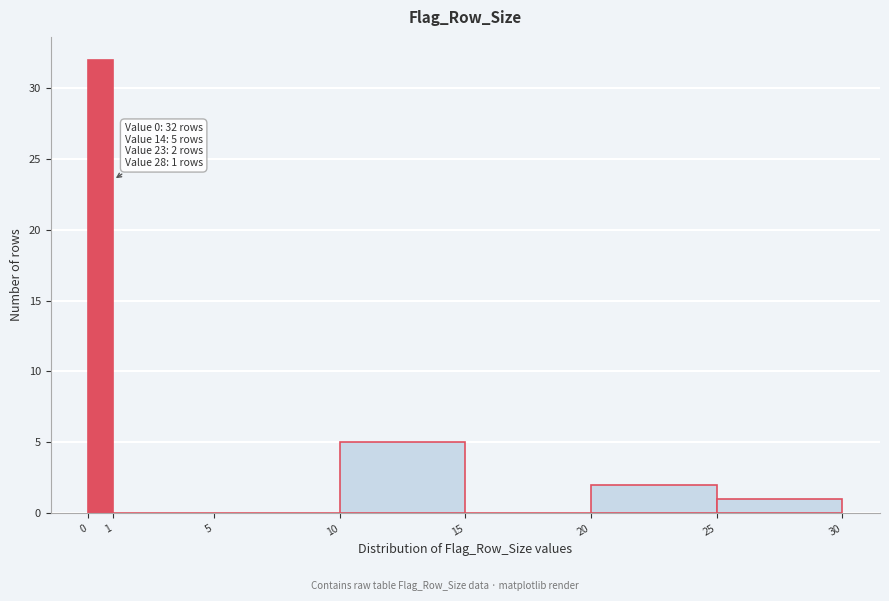

Over which range of the x-axis is the bar tallest?

0 to 1